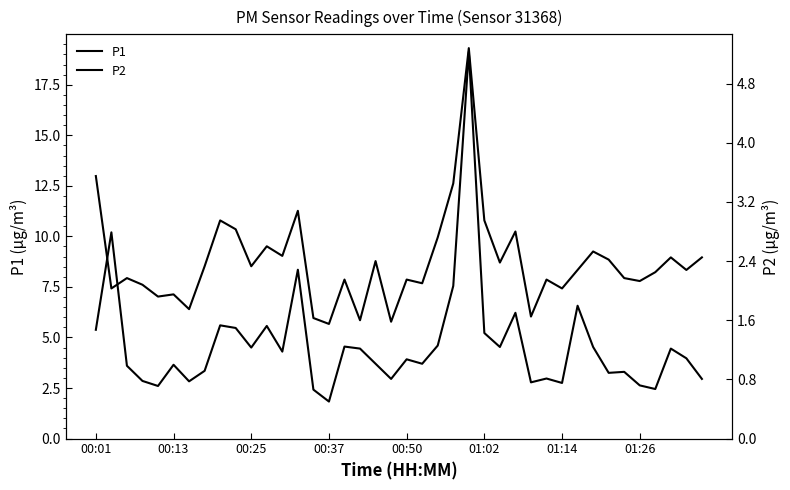

How many lines are shown in the chart?

2